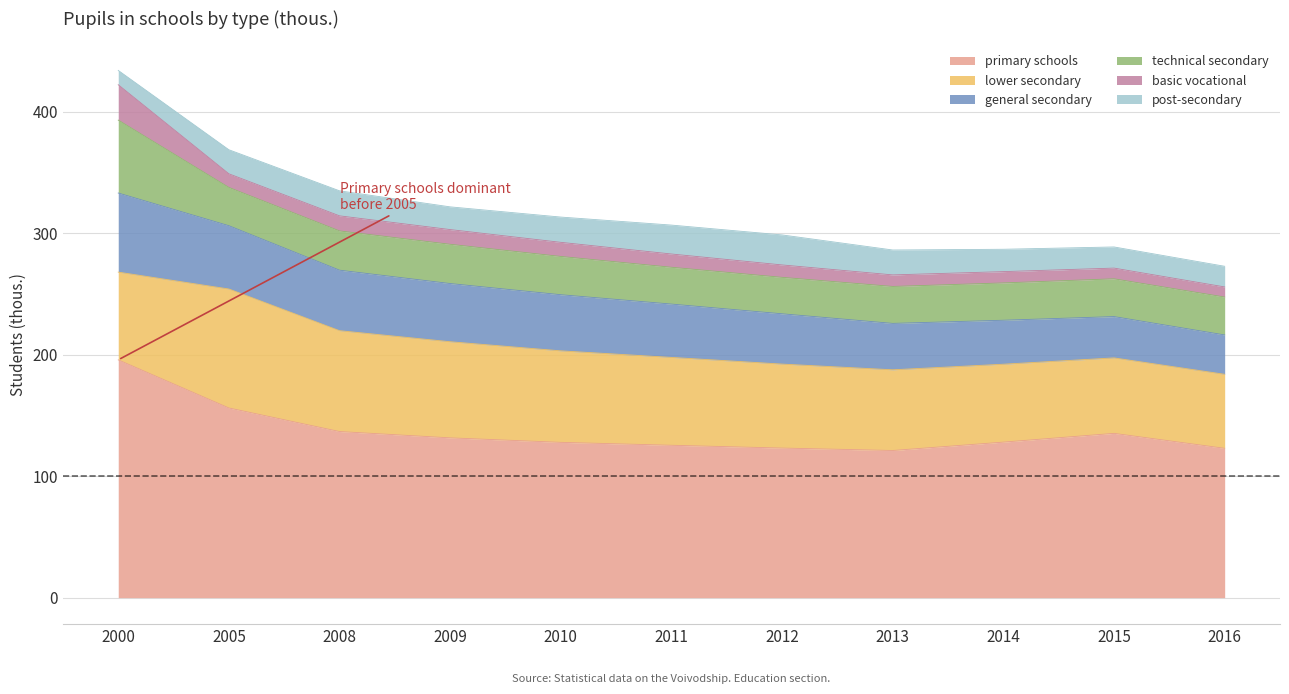

How many lines are shown in the chart?

6